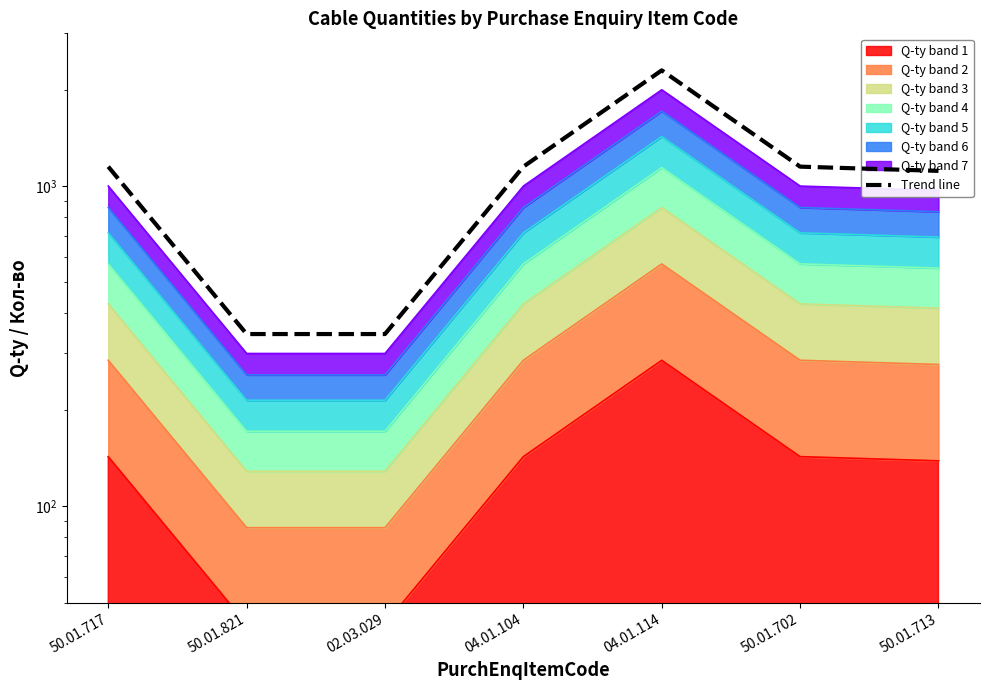

How many lines are shown in the chart?

1